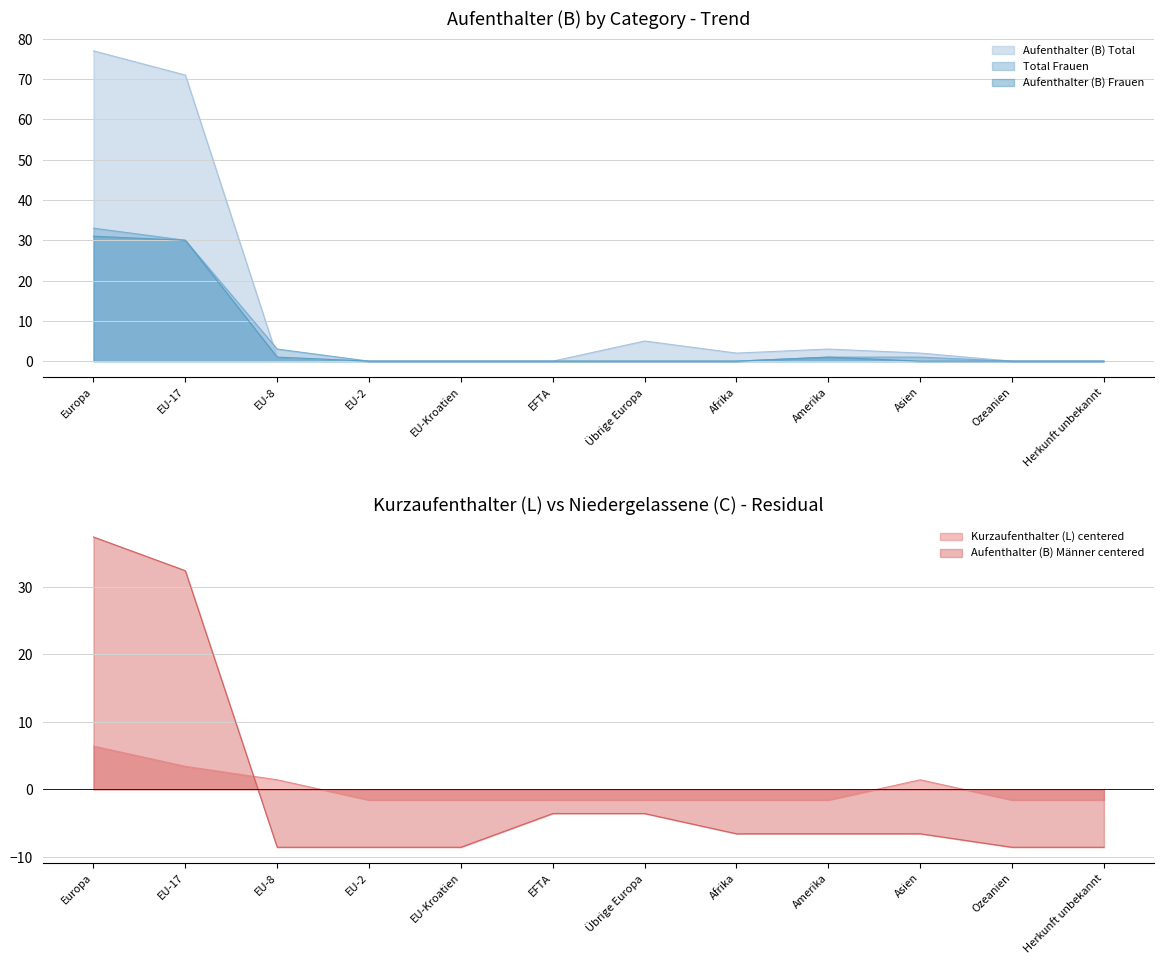

What is the label of the 8th point from the left?

Afrika